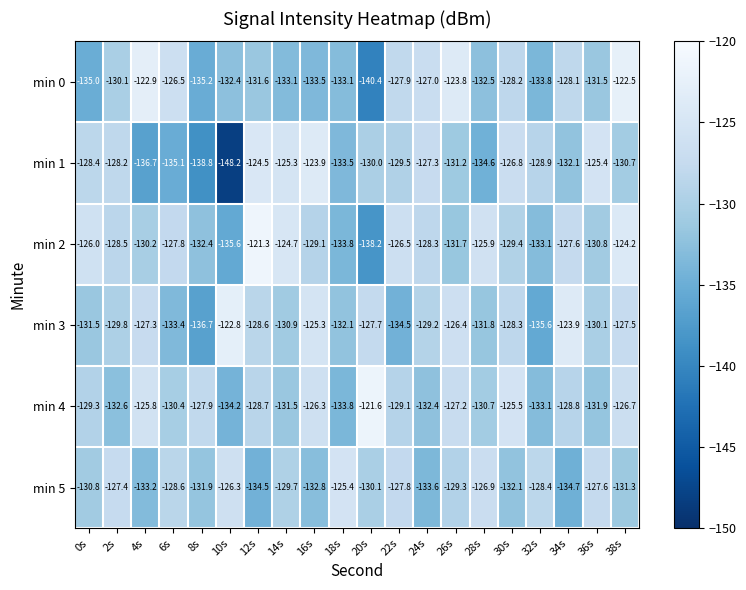

Between 34s and 36s, which series saw the biggest shift?

min 5